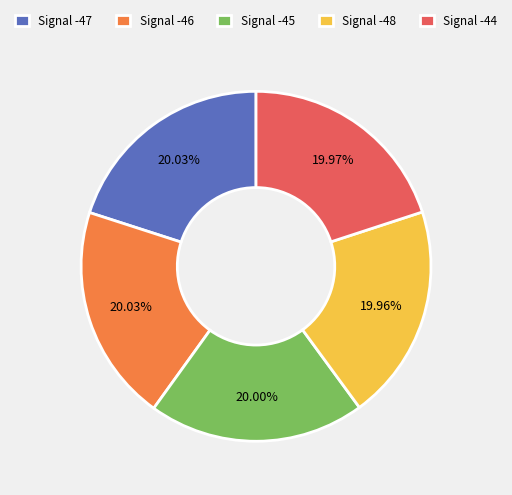

To the nearest percent, what percentage of the pie is Signal -46?

20%